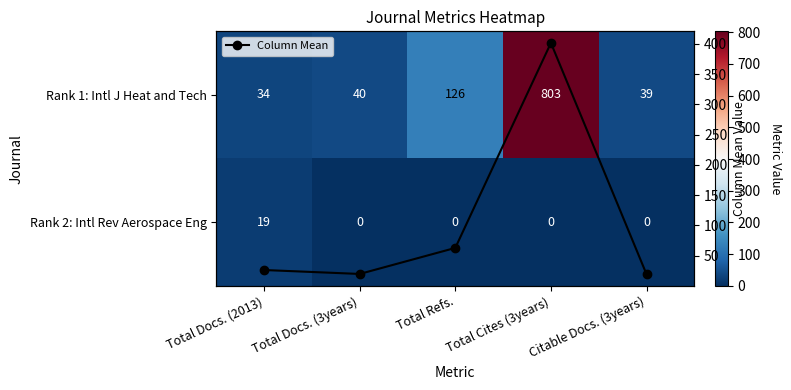

What is the minimum value for Column Mean?

19.5